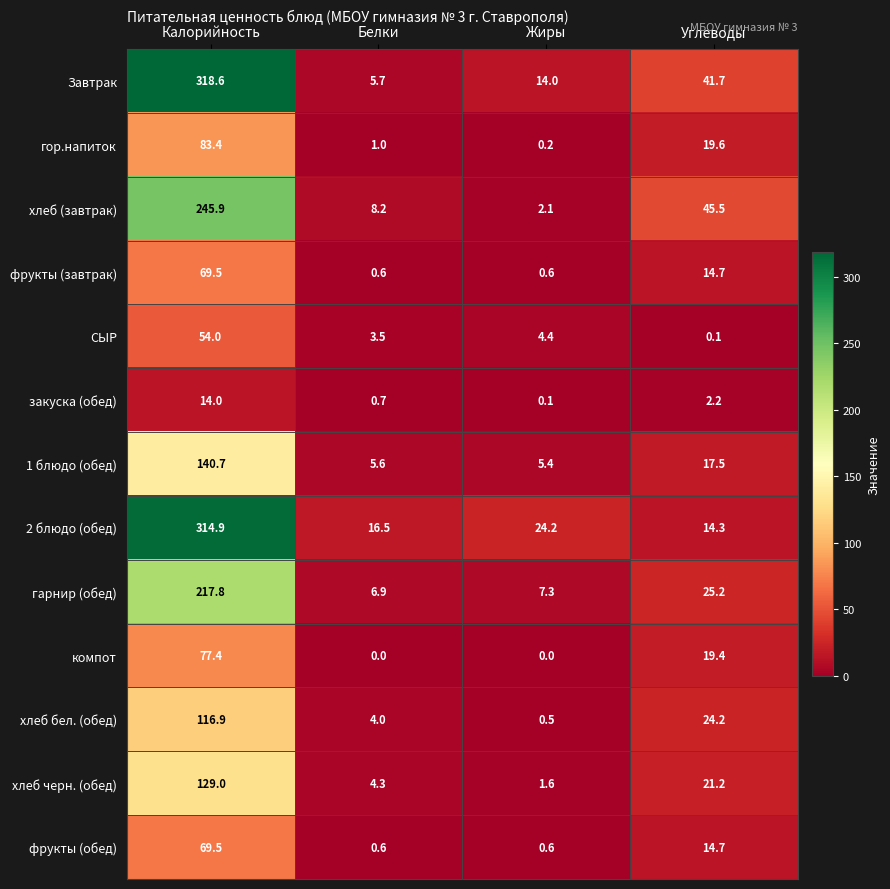

How many data points in закуска (обед) are above 2?

2